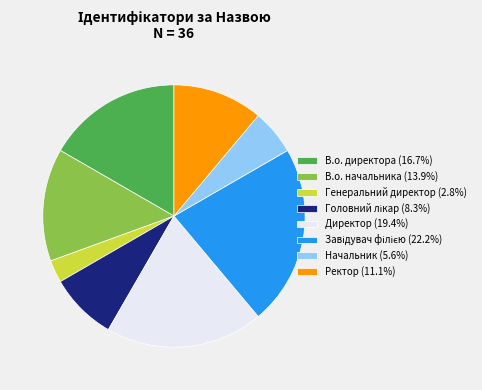

Does Генеральний директор (2.8%) represent more than half of the total?

No